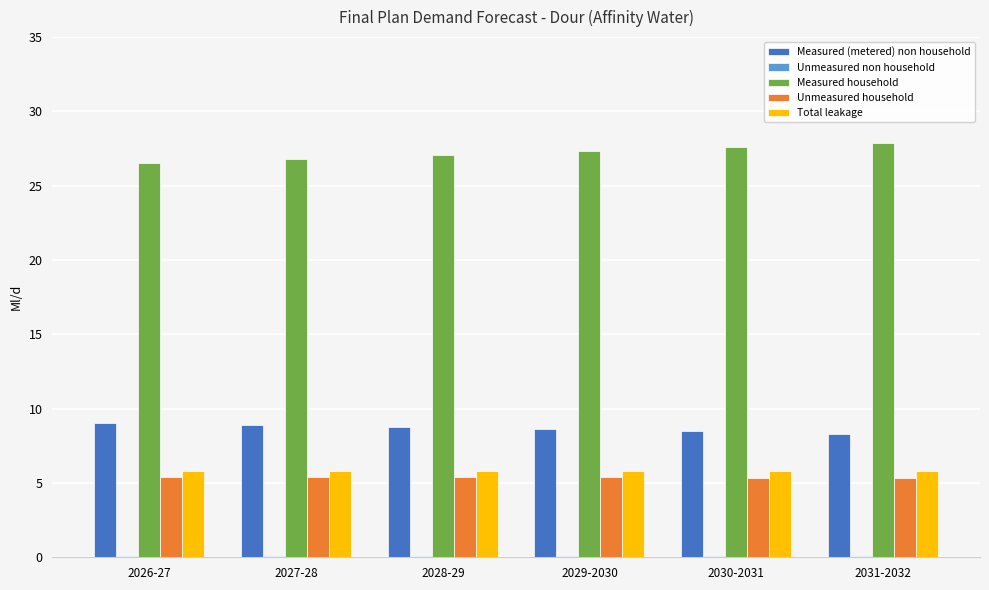

What is the sum of all Unmeasured household values?

32.3